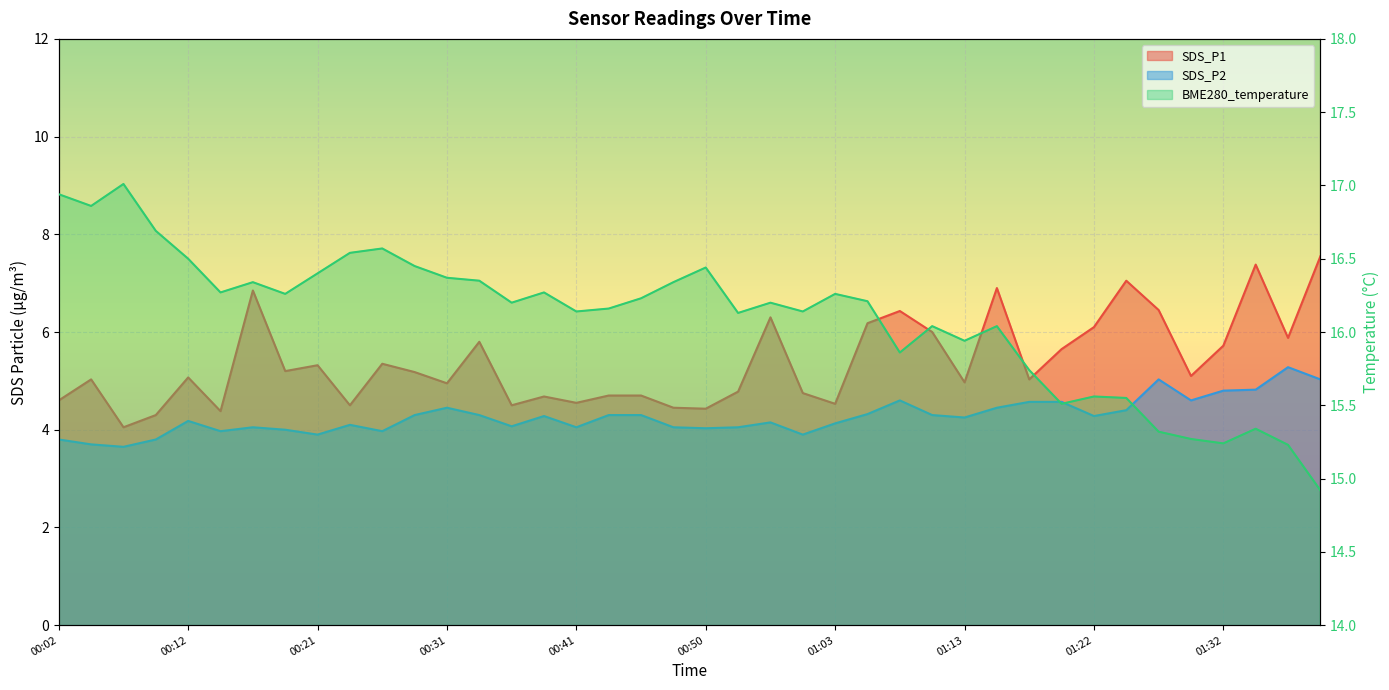

Reading right to left, list all the values displayed in this chart.

SDS_P1: 01:39=7.5	01:37=5.9	01:35=7.4	01:32=5.7	01:30=5.1	01:27=6.5	01:25=7.0	01:22=6.1	01:20=5.7	01:18=5.0	01:15=6.9	01:13=5.0	01:10=6.0	01:08=6.4	01:05=6.2	01:03=4.5	00:58=4.8	00:55=6.3	00:53=4.8	00:50=4.4	00:48=4.5	00:46=4.7	00:43=4.7	00:41=4.5	00:38=4.7	00:36=4.5	00:33=5.8	00:31=5.0	00:28=5.2	00:26=5.3	00:24=4.5	00:21=5.3	00:19=5.2	00:16=6.8	00:14=4.4	00:12=5.1	00:09=4.3	00:07=4.0	00:04=5.0	00:02=4.6
SDS_P2: 01:39=5.0	01:37=5.3	01:35=4.8	01:32=4.8	01:30=4.6	01:27=5.0	01:25=4.4	01:22=4.3	01:20=4.6	01:18=4.6	01:15=4.5	01:13=4.2	01:10=4.3	01:08=4.6	01:05=4.3	01:03=4.1	00:58=3.9	00:55=4.2	00:53=4.0	00:50=4.0	00:48=4.0	00:46=4.3	00:43=4.3	00:41=4.0	00:38=4.3	00:36=4.1	00:33=4.3	00:31=4.5	00:28=4.3	00:26=4.0	00:24=4.1	00:21=3.9	00:19=4.0	00:16=4.0	00:14=4.0	00:12=4.2	00:09=3.8	00:07=3.6	00:04=3.7	00:02=3.8
BME280_temperature: 01:39=14.9	01:37=15.2	01:35=15.3	01:32=15.2	01:30=15.3	01:27=15.3	01:25=15.6	01:22=15.6	01:20=15.5	01:18=15.7	01:15=16.0	01:13=15.9	01:10=16.0	01:08=15.9	01:05=16.2	01:03=16.3	00:58=16.1	00:55=16.2	00:53=16.1	00:50=16.4	00:48=16.3	00:46=16.2	00:43=16.2	00:41=16.1	00:38=16.3	00:36=16.2	00:33=16.4	00:31=16.4	00:28=16.4	00:26=16.6	00:24=16.5	00:21=16.4	00:19=16.3	00:16=16.3	00:14=16.3	00:12=16.5	00:09=16.7	00:07=17.0	00:04=16.9	00:02=16.9